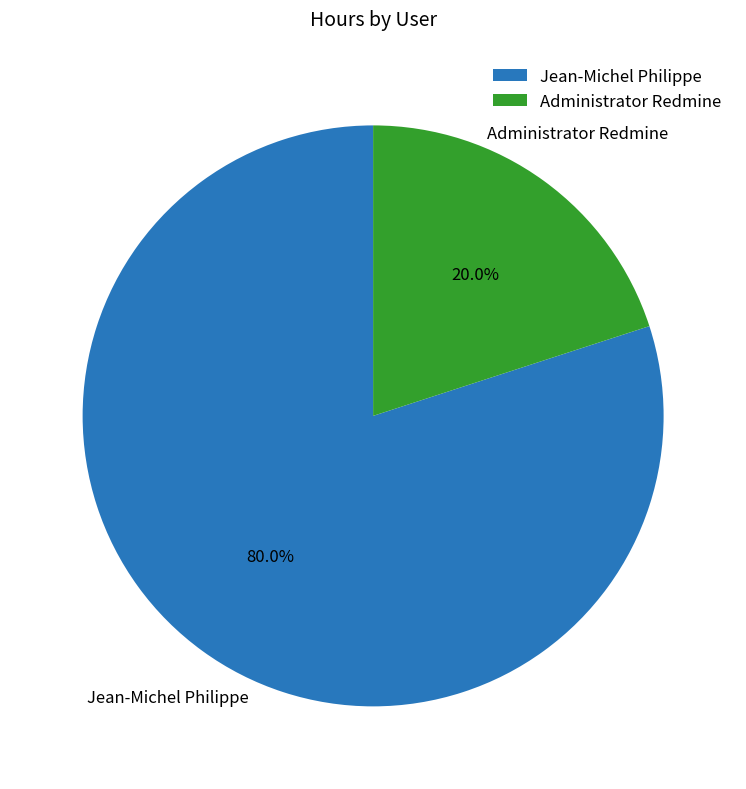

Is it true that Jean-Michel Philippe is 73% of the pie?

False